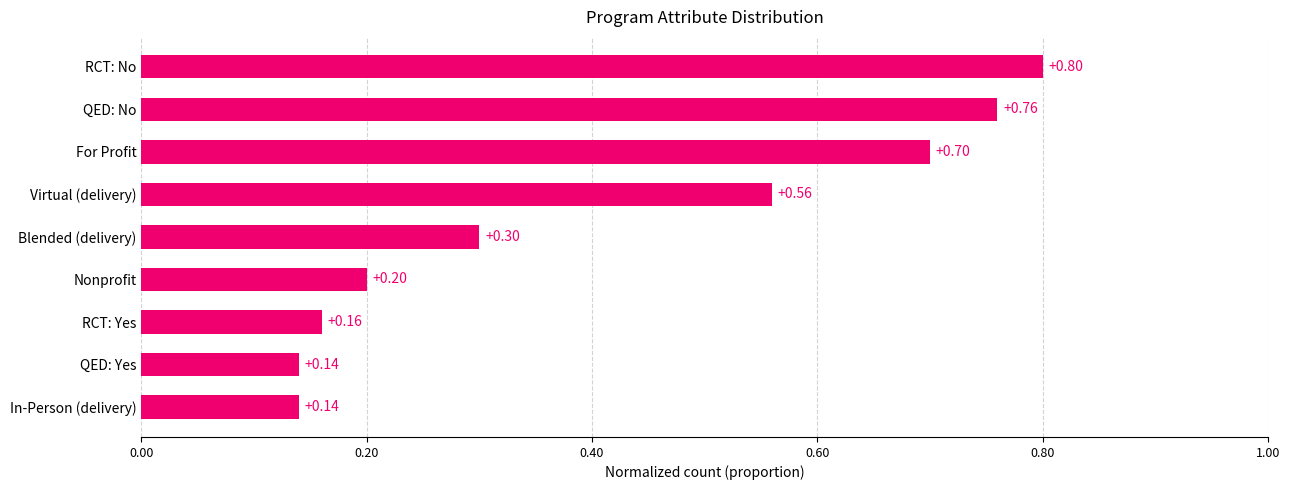

What is the average value?

0.4